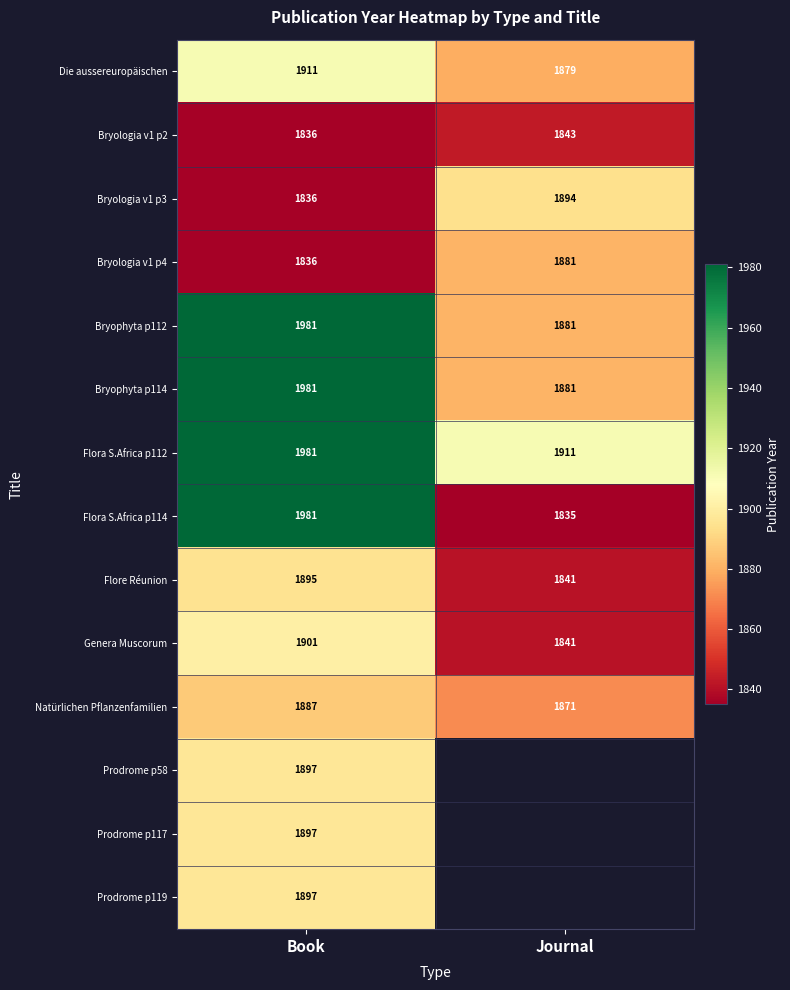

What is the maximum value for Natürlichen Pflanzenfamilien?

1887